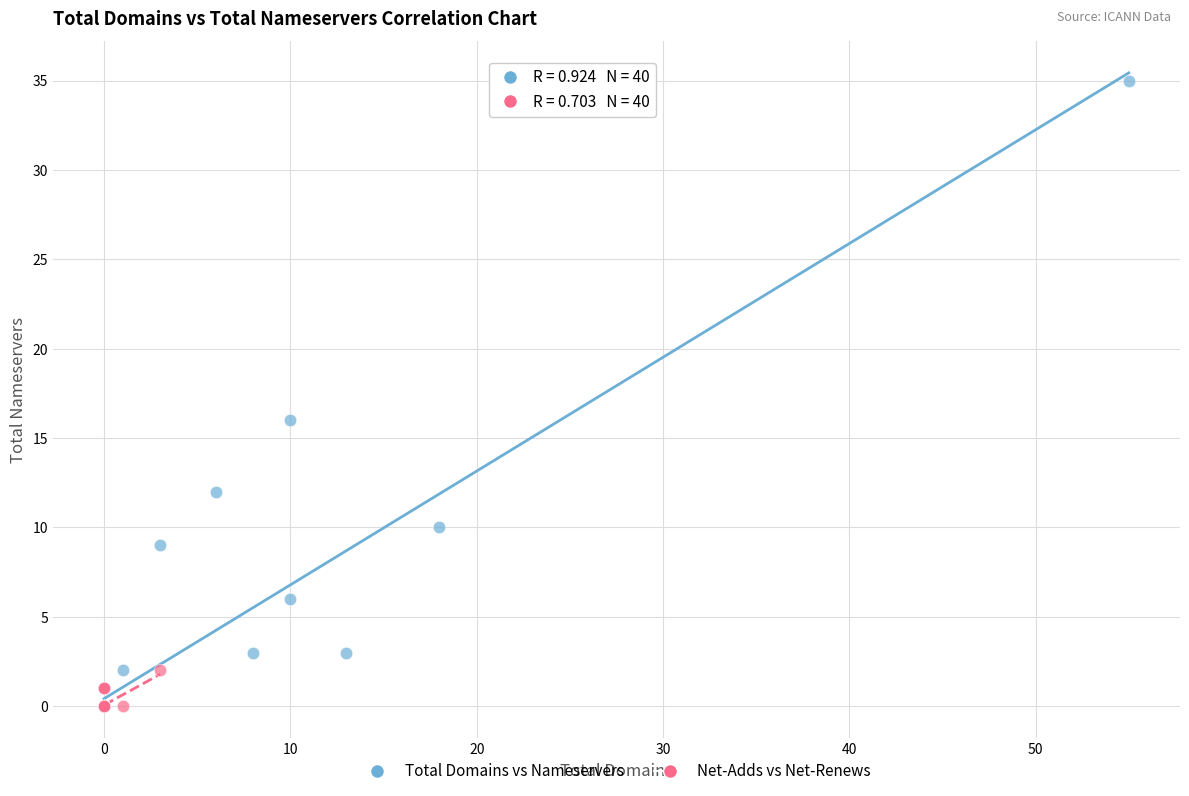

Which series has the widest spread of Y values?

Total Domains vs Nameservers